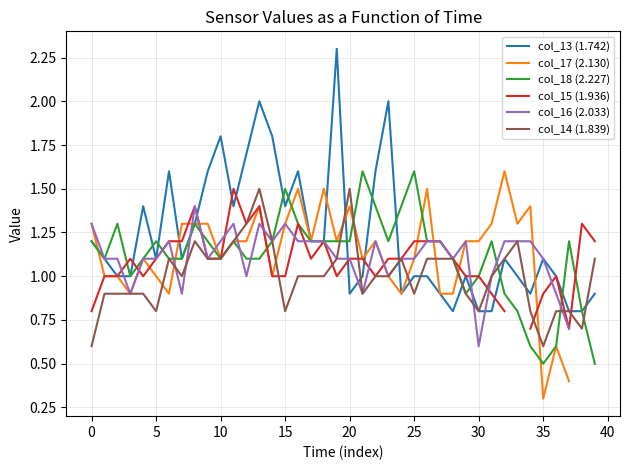

What is the label of the 9th point from the right?

31